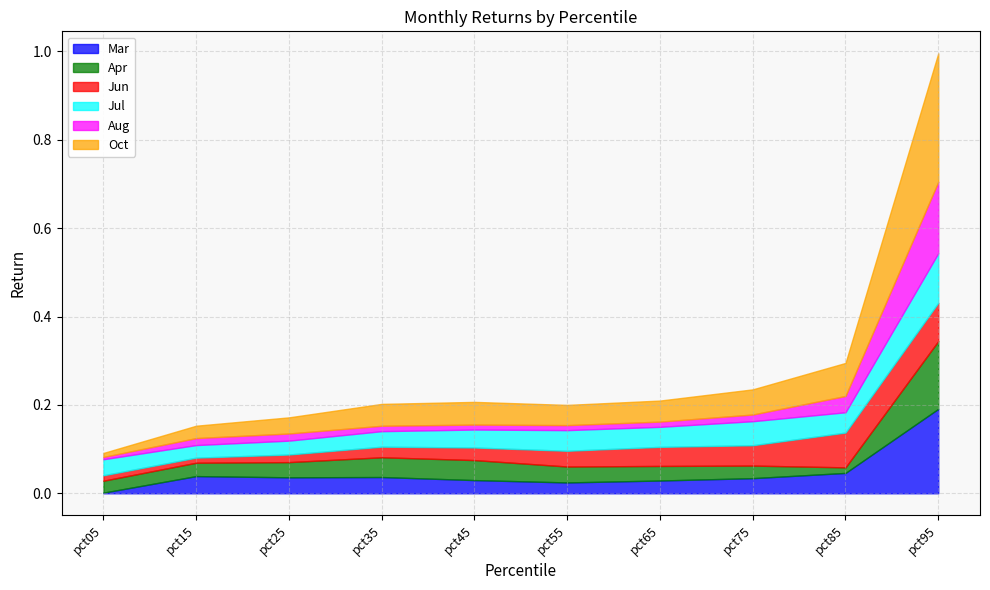

How many times do Mar and Oct cross each other?

2